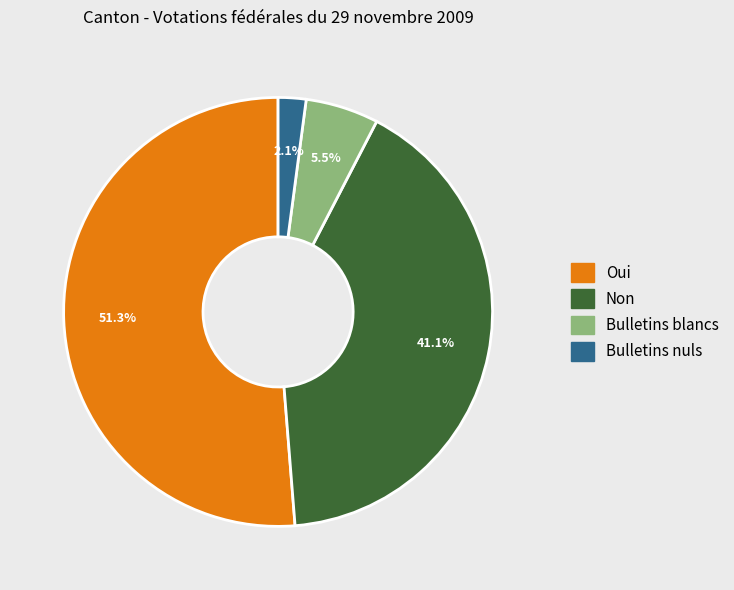

Is there any slice that represents more than half of the pie?

Yes